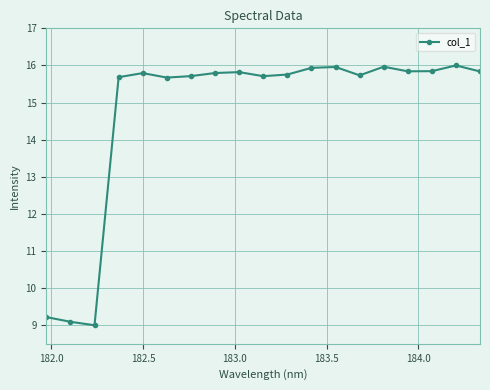

What is the smallest value displayed?

9.0